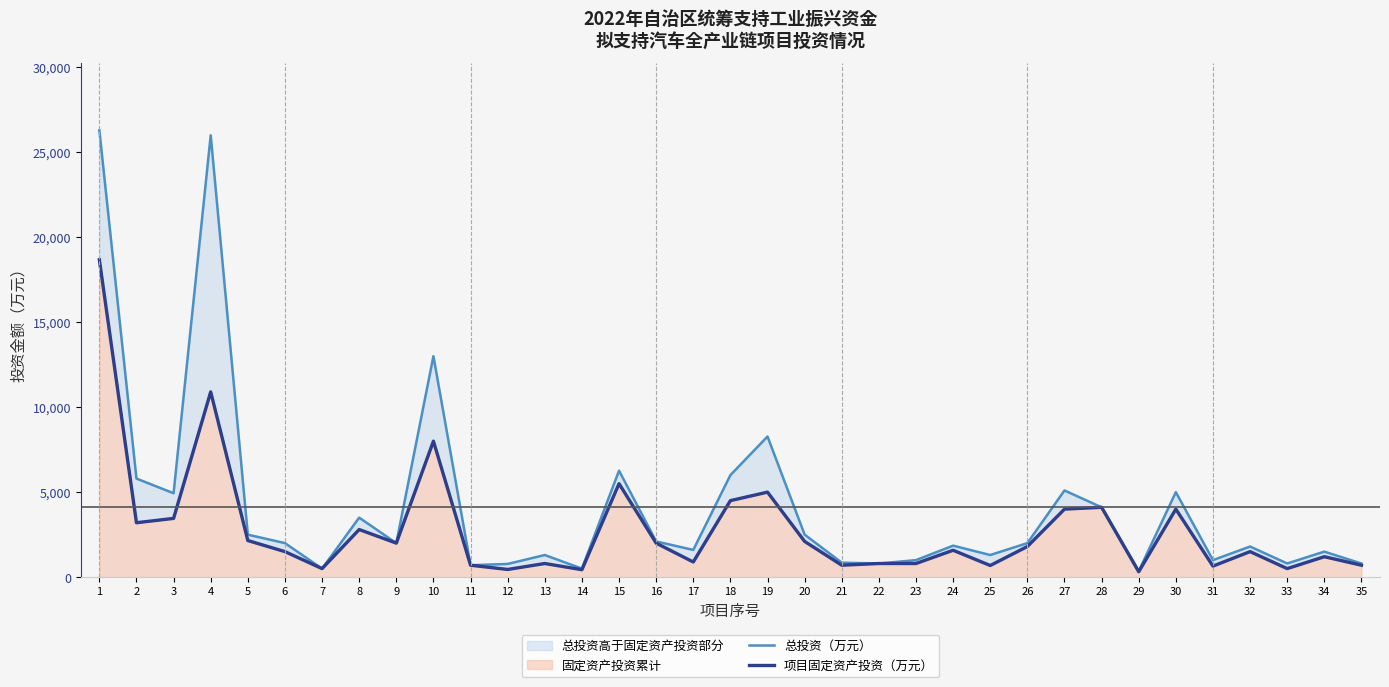

What is the sum of all 项目固定资产投资（万元） values?

98899.4